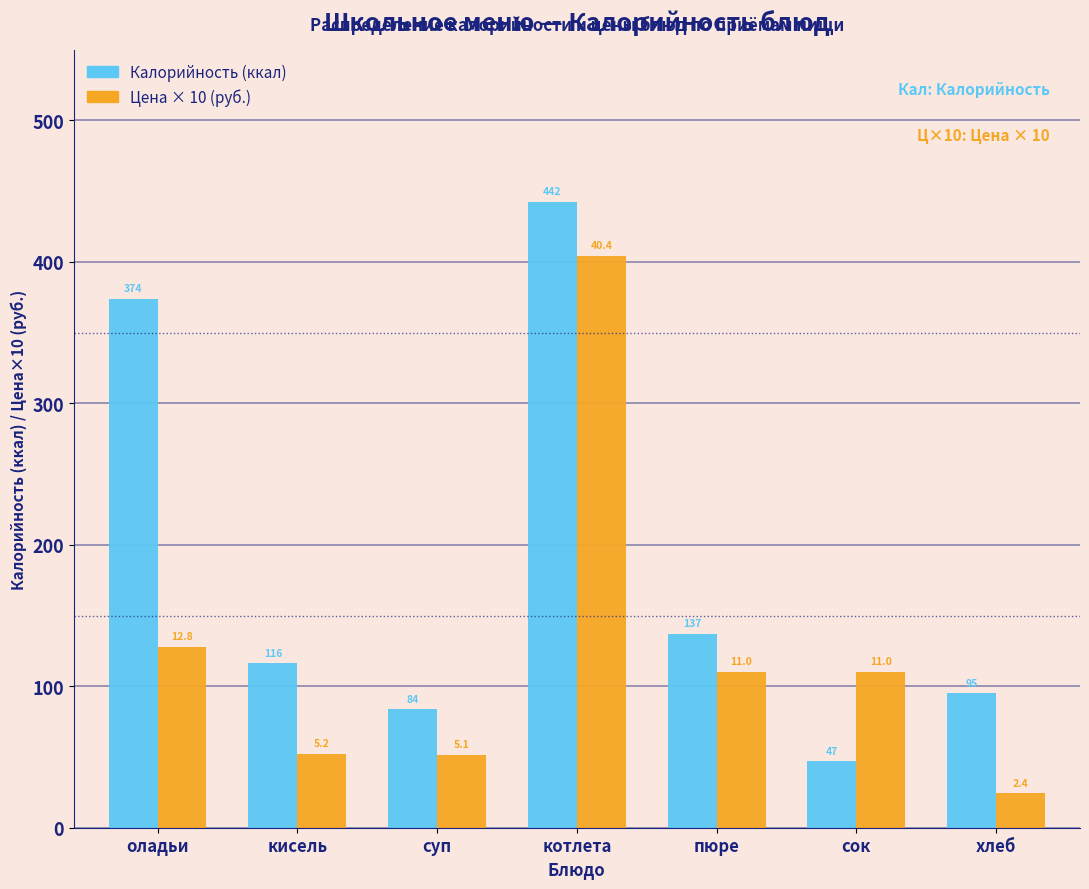

Which series has the largest range (max minus min)?

Калорийность (ккал)